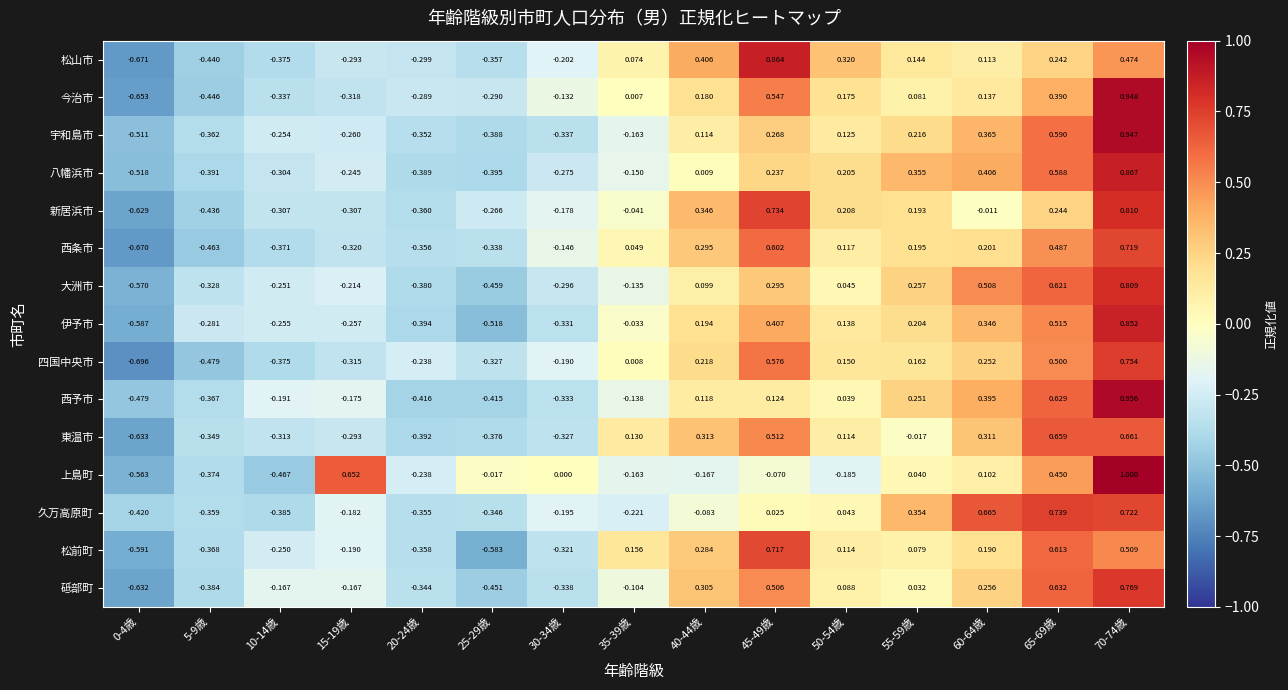

List the series in order of their peak value, highest first.

上島町, 西予市, 今治市, 宇和島市, 八幡浜市, 松山市, 伊予市, 新居浜市, 大洲市, 砥部町, 四国中央市, 久万高原町, 西条市, 松前町, 東温市